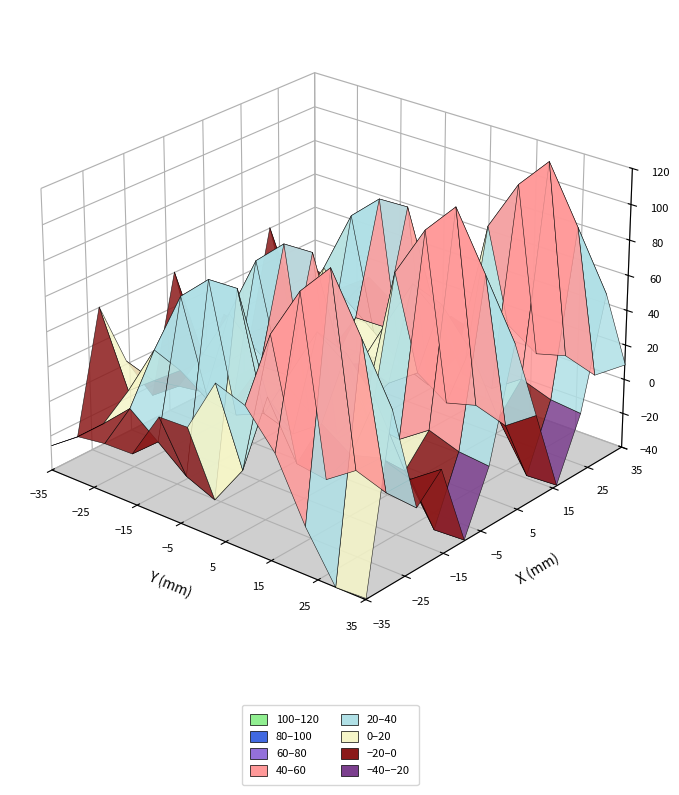

What is the difference between the 8 values at 8 and 2?

1.4